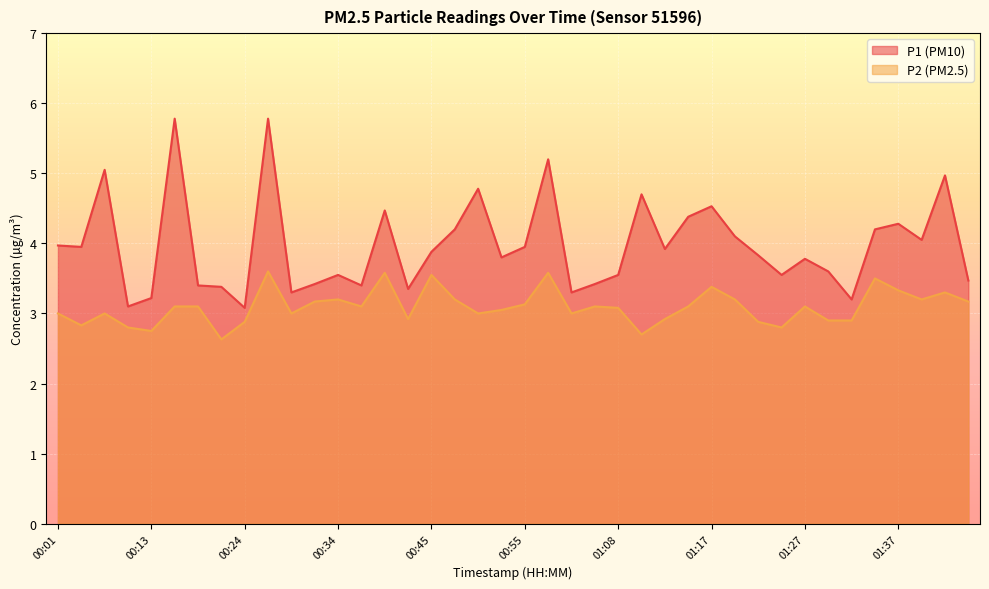

Which series changed the most between 00:45 and 01:15?

P1